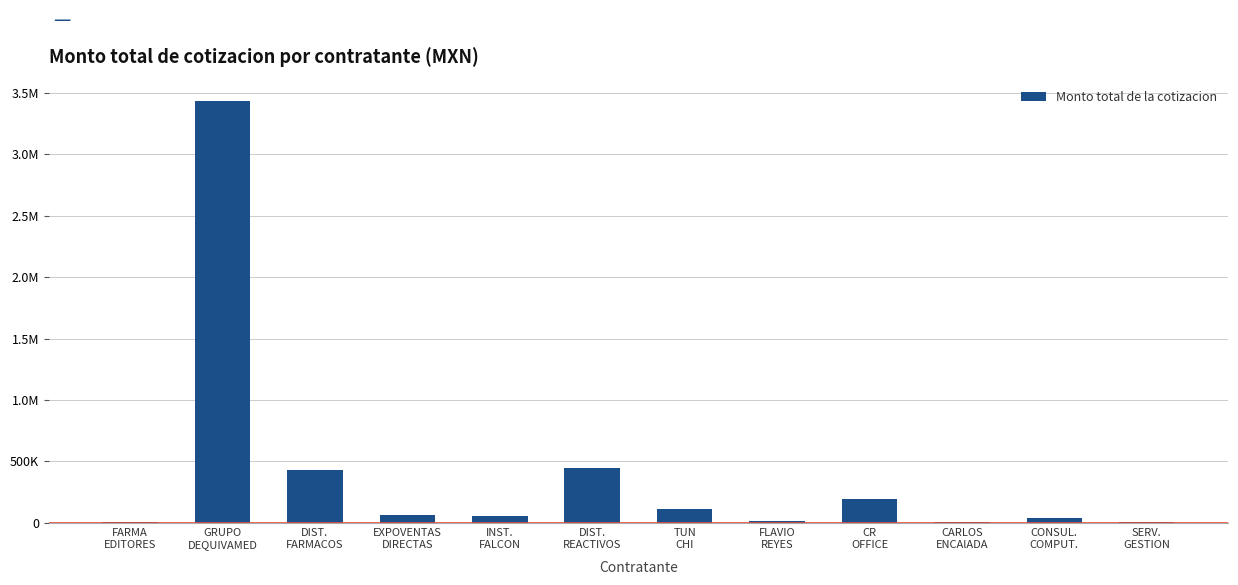

Are the bars horizontal?

No